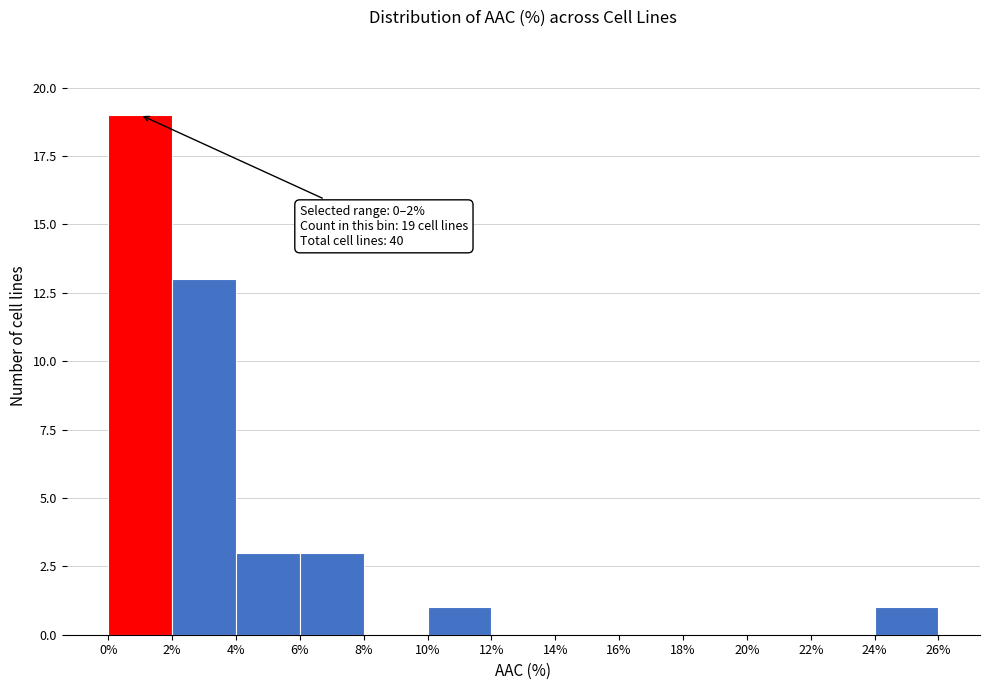

Which range on the x-axis has the tallest bar?

0% to 2%